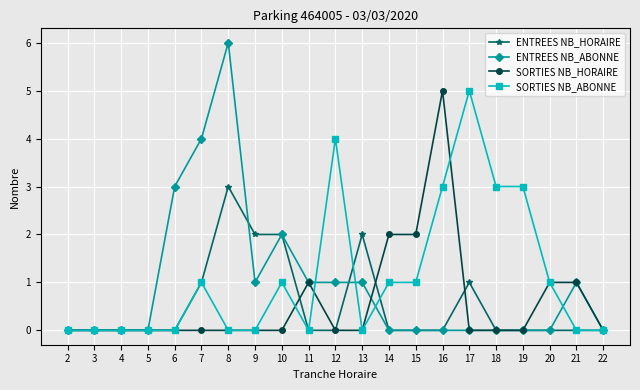

Is it true that ENTREES NB_HORAIRE equals 1 at 2?

False